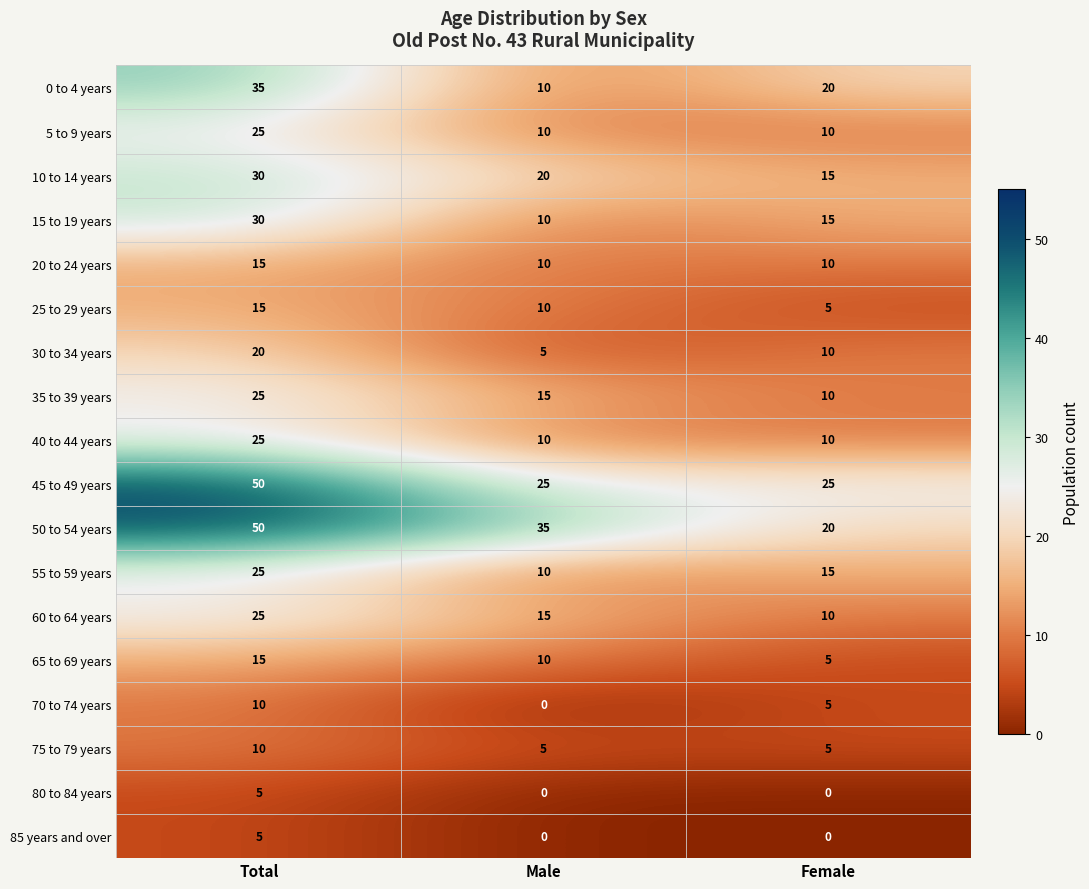

Between Male and Female, which series saw the biggest shift?

50 to 54 years